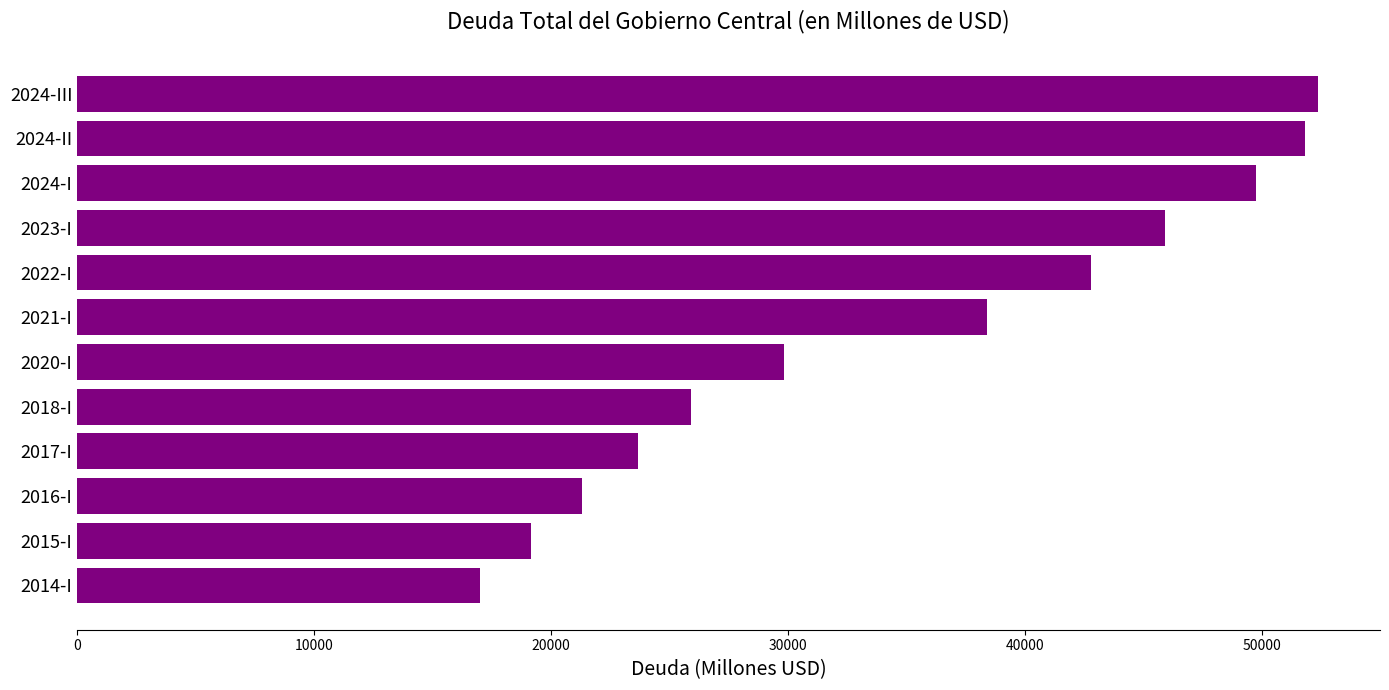

How many bars are there in total?

12